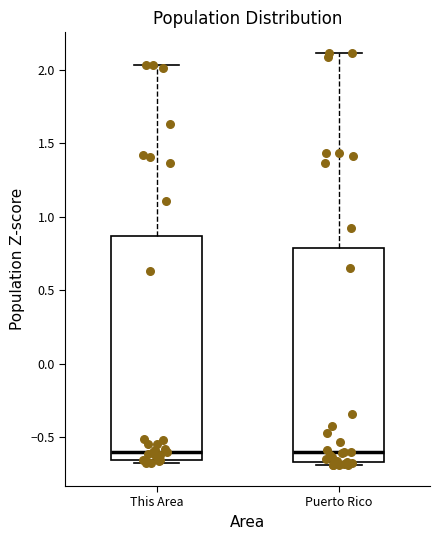

Reading left to right, read every box against the y-axis: the position of its median line, the range the box covers, and the ends of its whiskers. The values are not printed on the chart, so give them approximately, as read against the axis.

This Area: median -0.60, box -0.65 to 0.85, whiskers -0.65 (just below the box's lower edge) to 2.05
Puerto Rico: median -0.60, box -0.65 to 0.80, whiskers -0.70 to 2.10